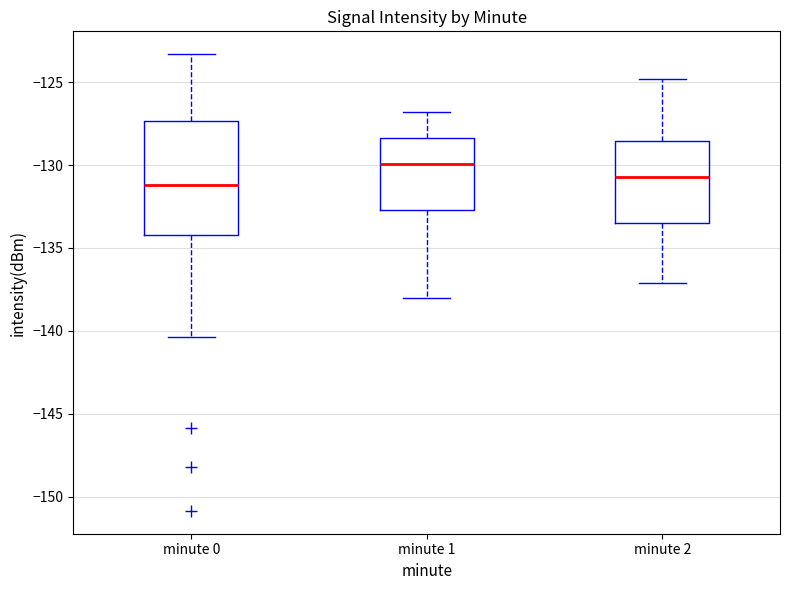

Comparing the boxes themselves (not the whiskers), which one is the tallest?

minute 0